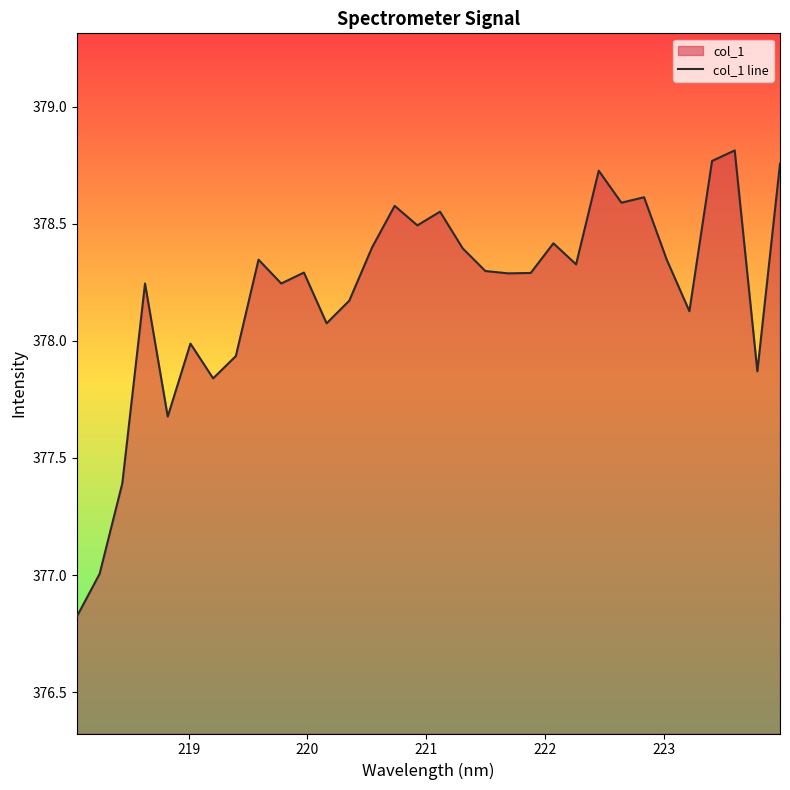

What is the difference between the maximum and minimum values?

2.0